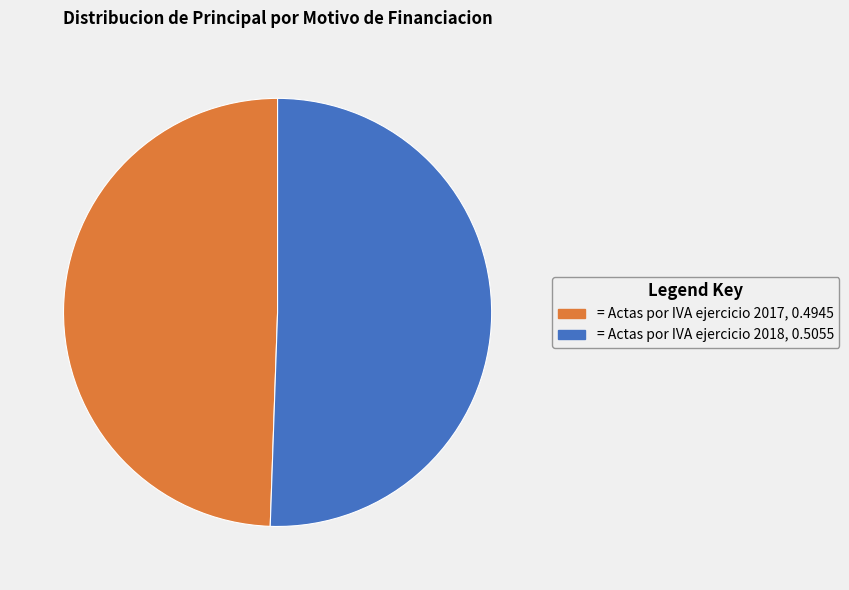

Is there a majority slice in this chart?

Yes